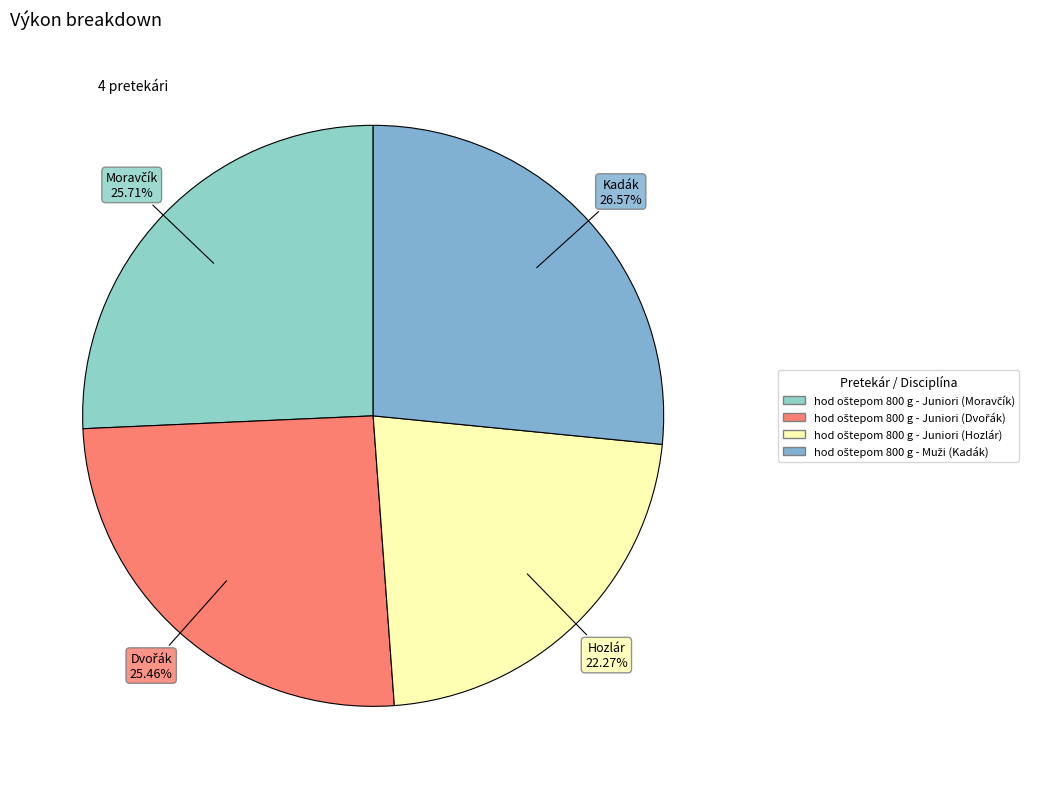

Which category has the biggest portion of the pie?

hod oštepom 800 g - Muži (Kadák)